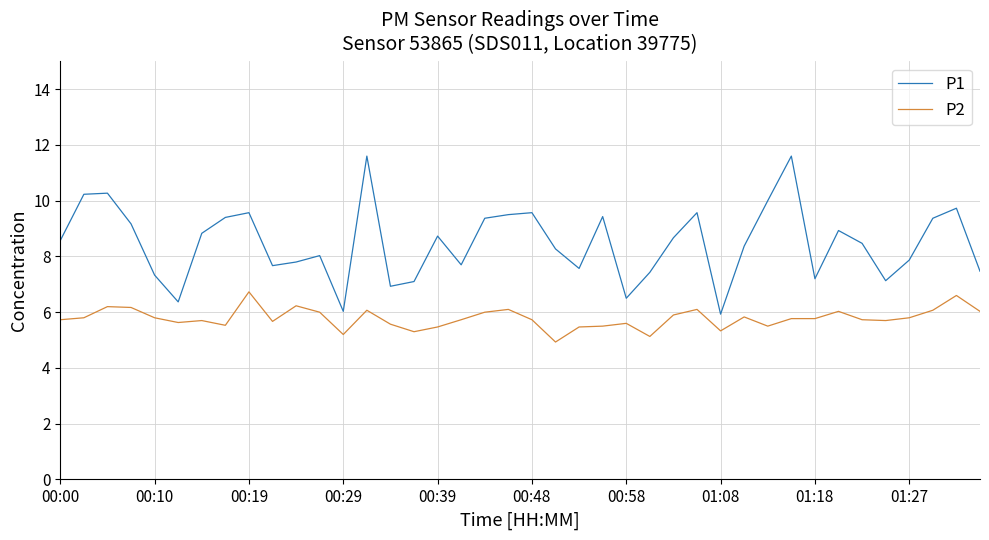

List the series in order of their peak value, lowest first.

P2, P1